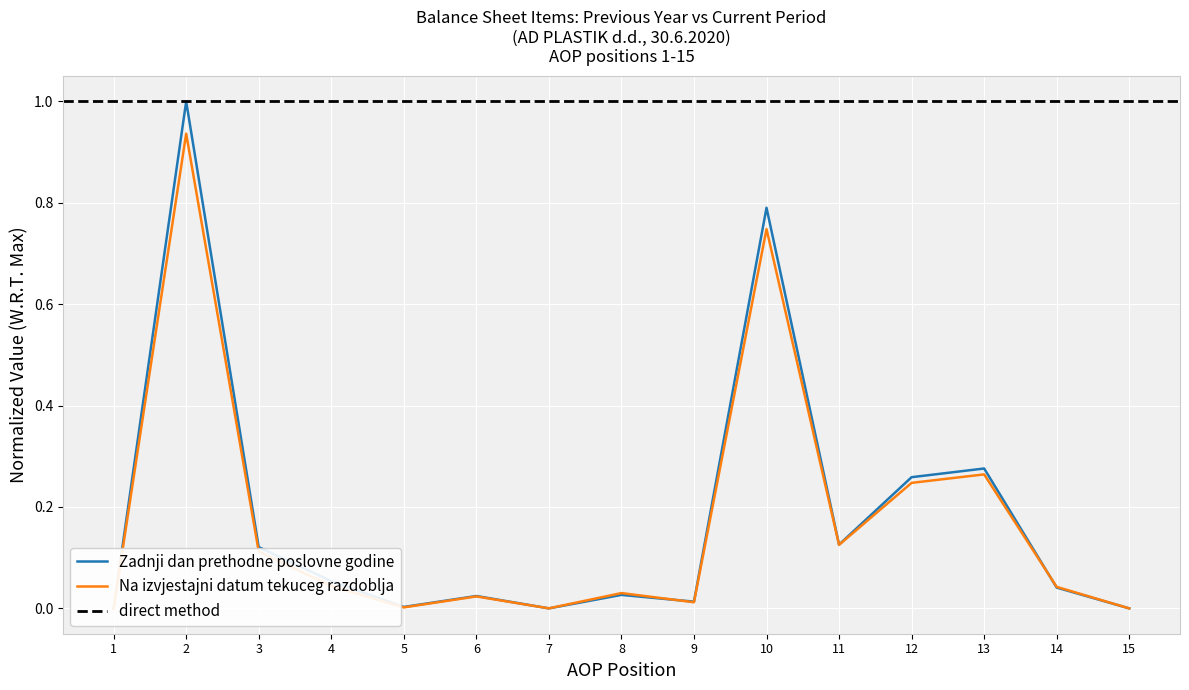

True or false: Na izvjestajni datum tekuceg razdoblja has a value of 0.1 at 14.

False